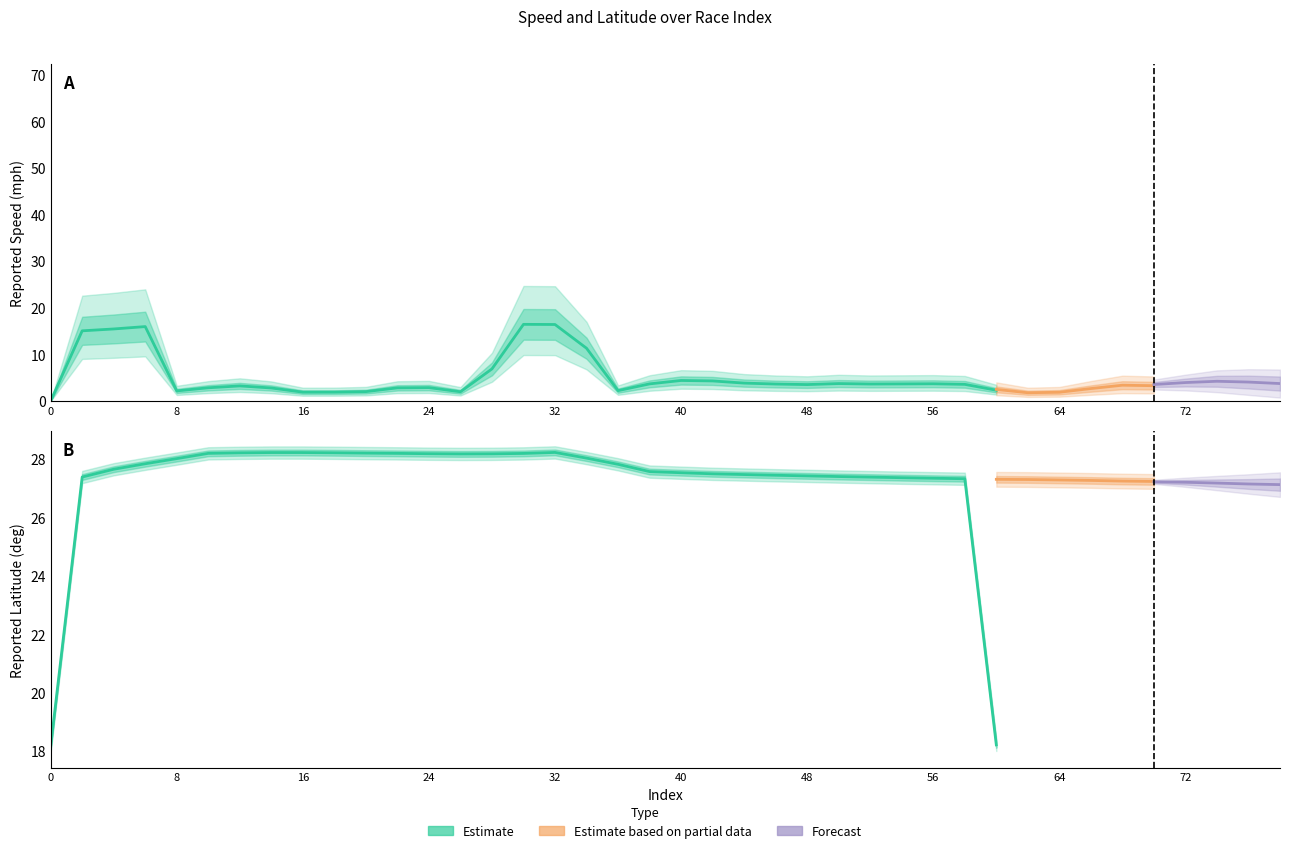

How many times do rptSpeed_mph and rptLat_deg cross each other?

4